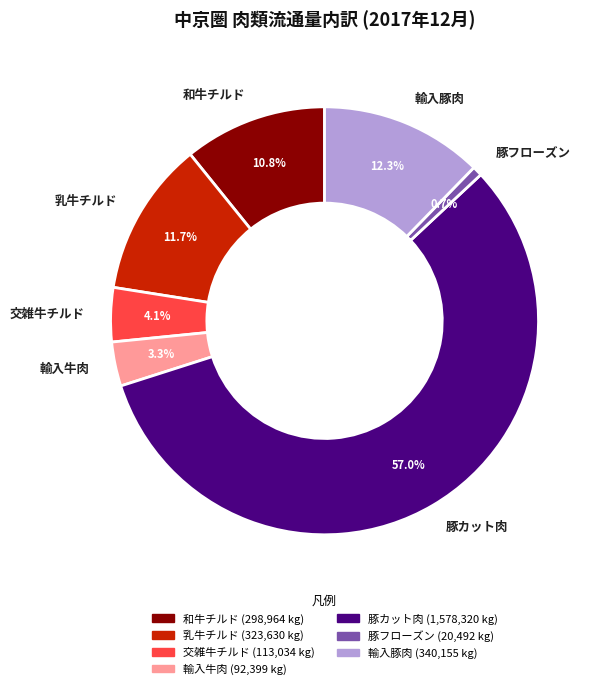

Which category has the smallest portion of the pie?

豚フローズン